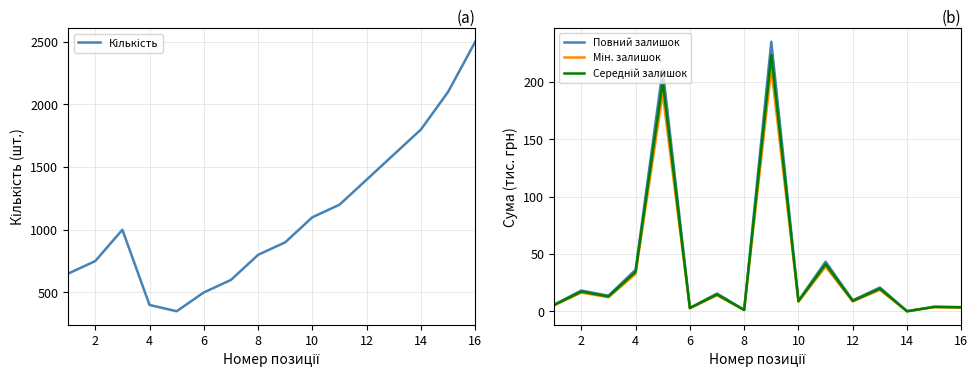

How many values in the Повний залишок series exceed 13?

8